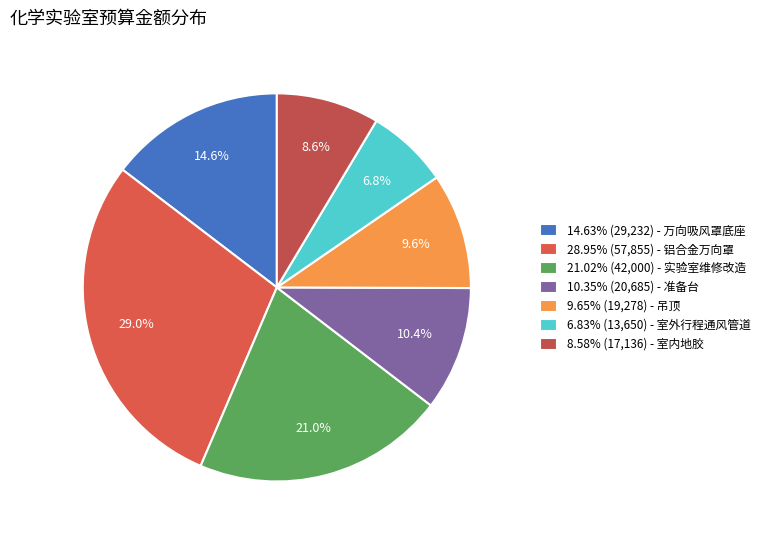

Count the number of slices in the pie.

7